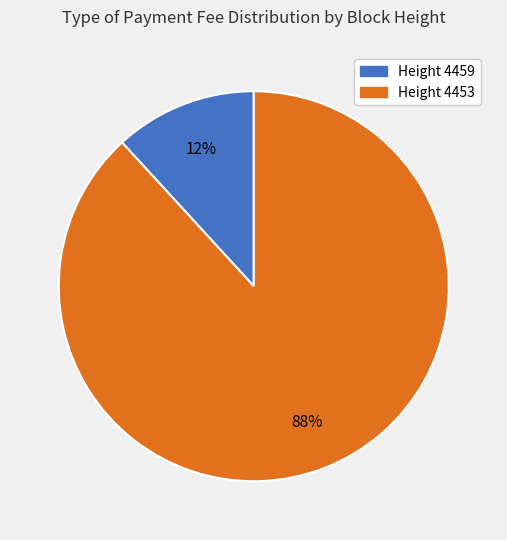

Is there a majority slice in this chart?

Yes